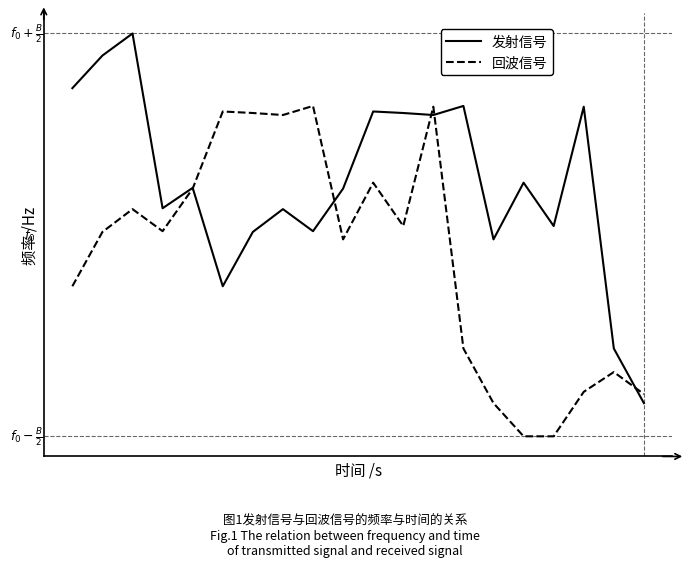

Does the chart display data point markers on the line(s)?

No